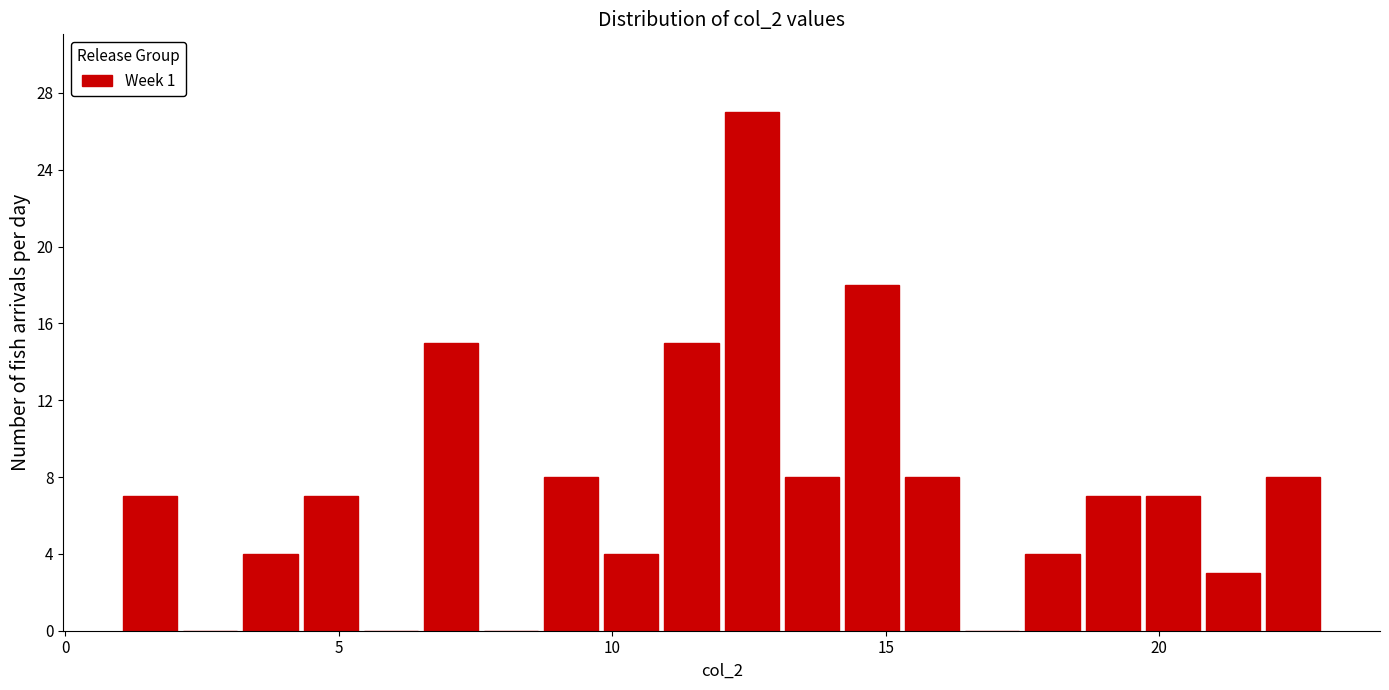

Around what value on the x-axis is the tallest bar? Give the approximate position of its centre, as read against the axis.

12.5